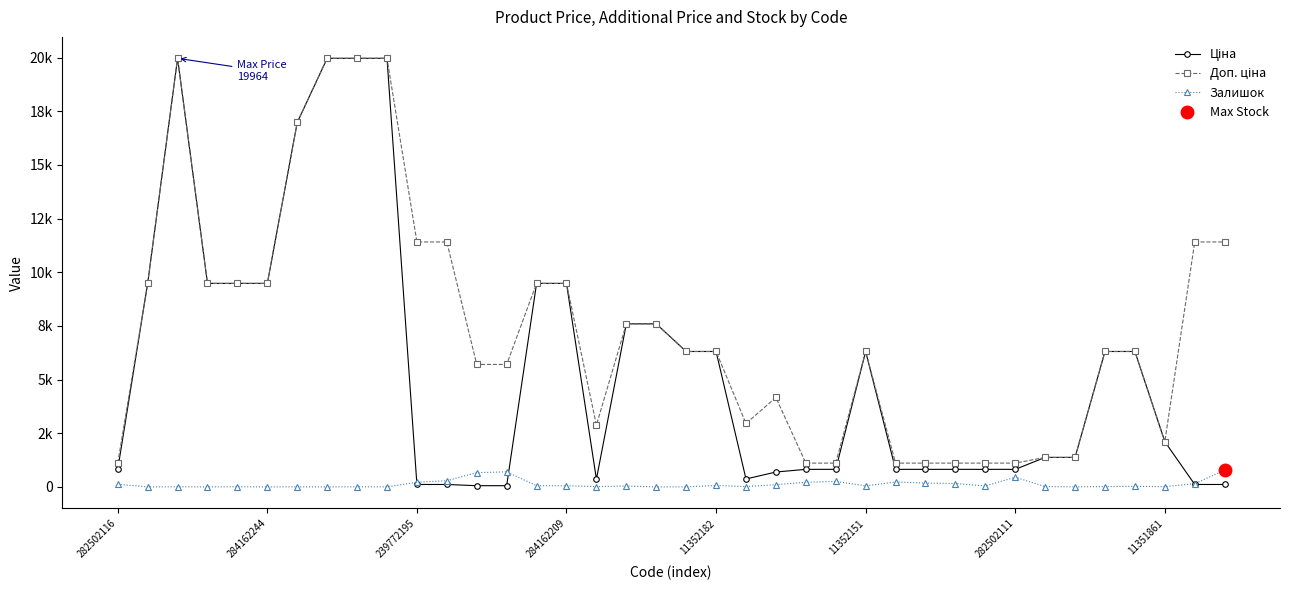

The Залишок series shows 49.0 at 28. True or false?

False